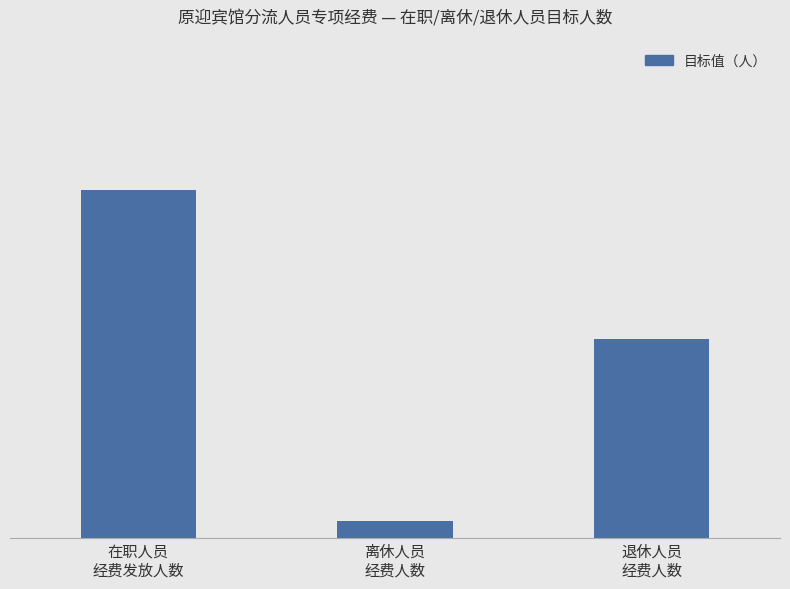

What position from the left is 退休人员
经费人数?

3